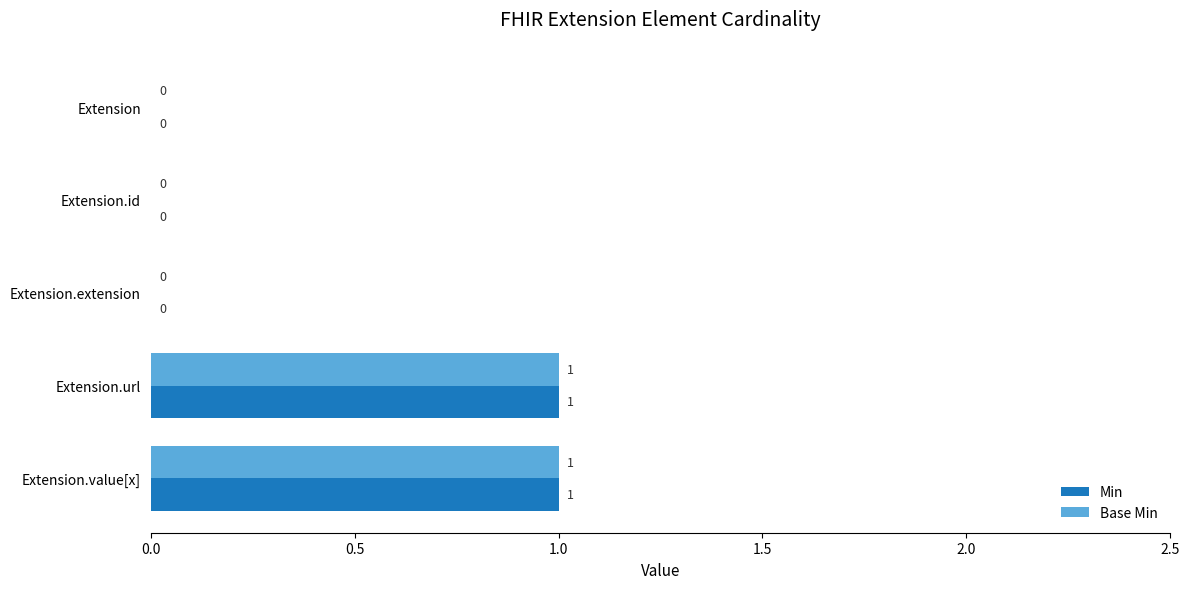

The Base Min series shows 0 at Extension. True or false?

True